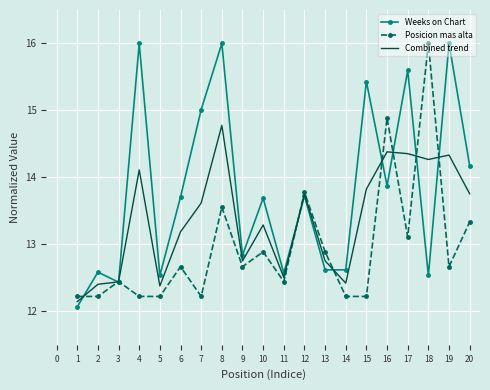

How many interior local peaks does the Posicion mas alta series have?

7